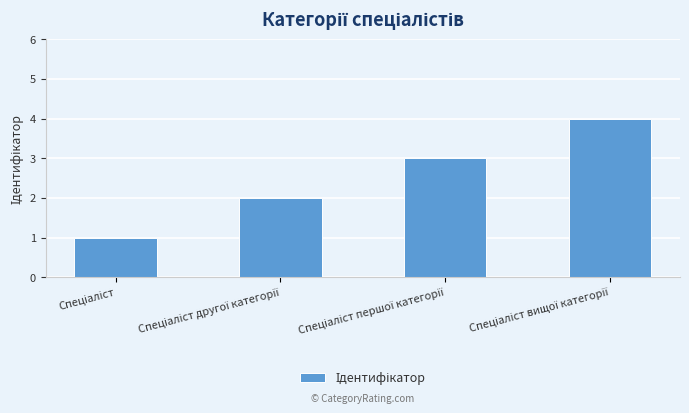

Does the chart contain stacked bars?

No